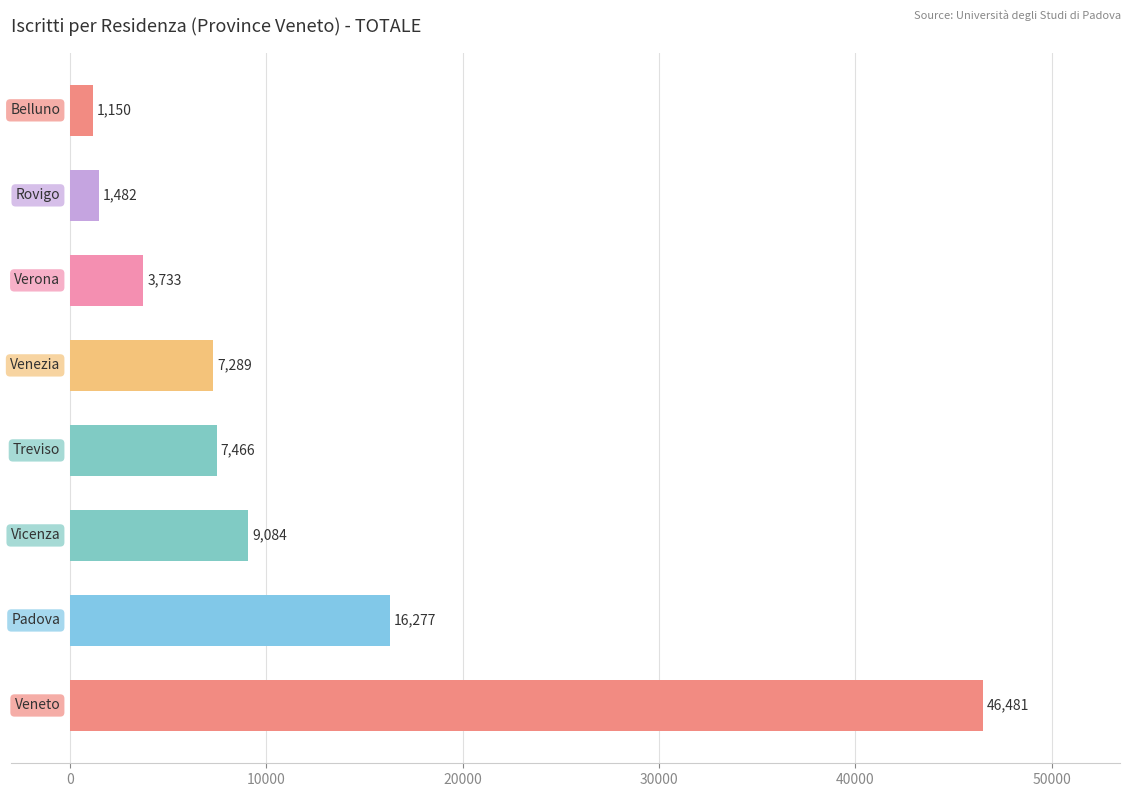

What is the maximum value shown in the chart?

46481